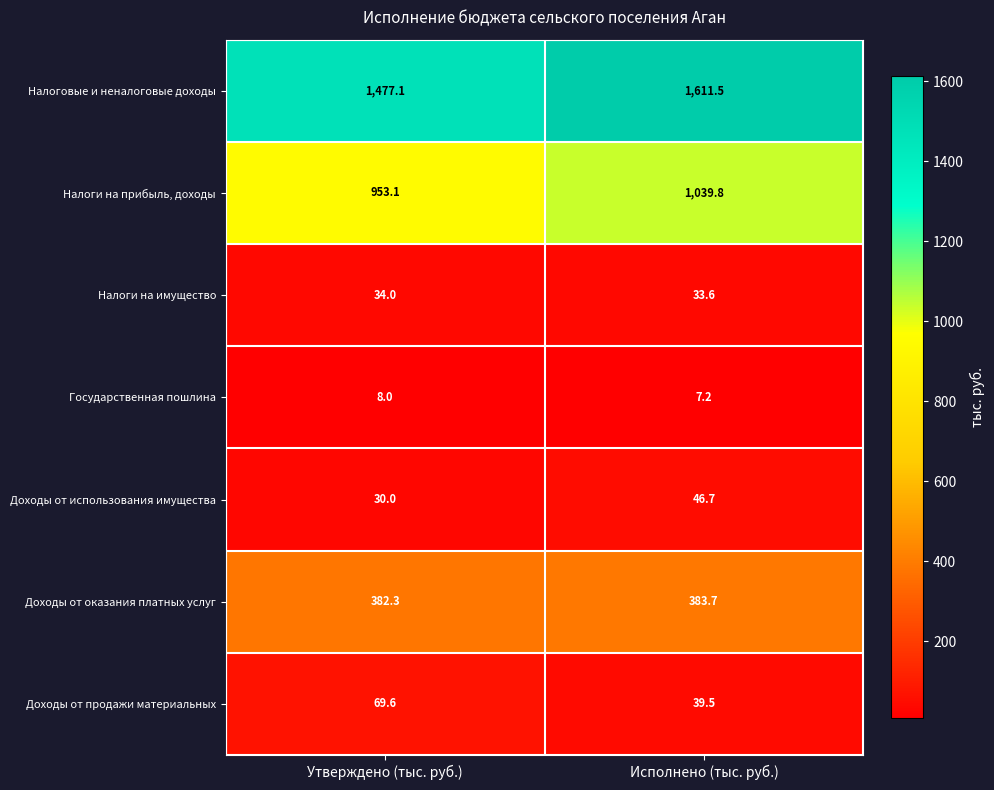

At which category is the sum across all series the highest?

Исполнено (тыс. руб.)